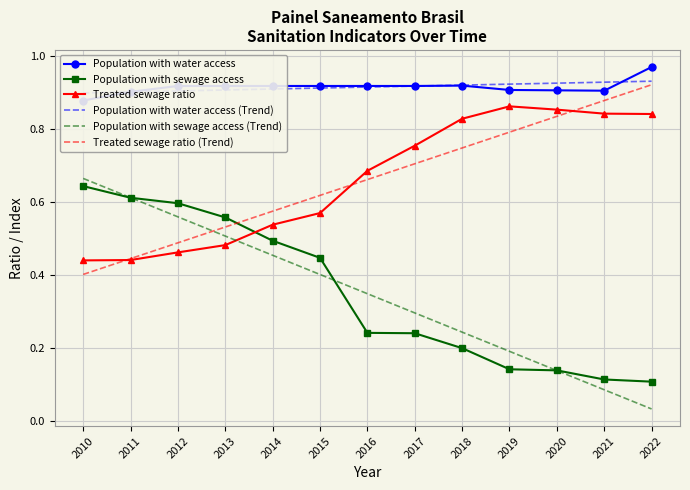

At which label is Population with sewage access (Trend) closest to 0?

2022